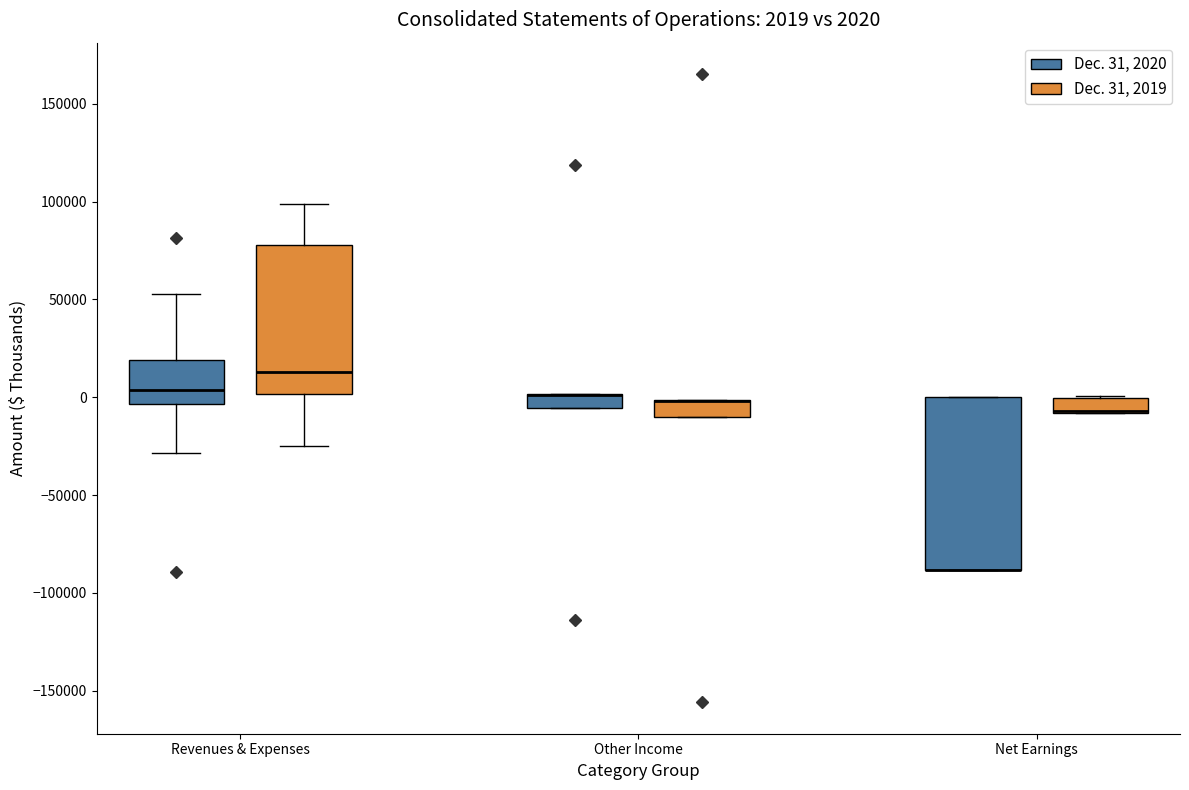

Comparing the boxes themselves (not the whiskers), which one is the tallest?

Net Earnings (Dec. 31, 2020)